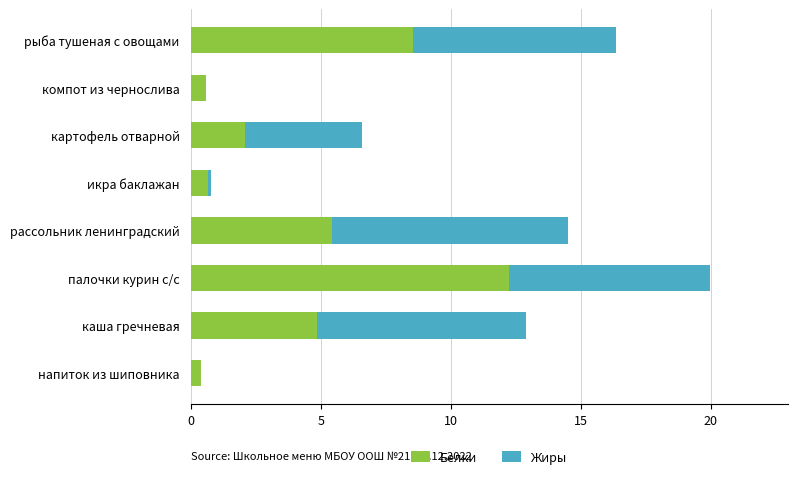

What is the total value across all series at палочки курин с/с?

20.0